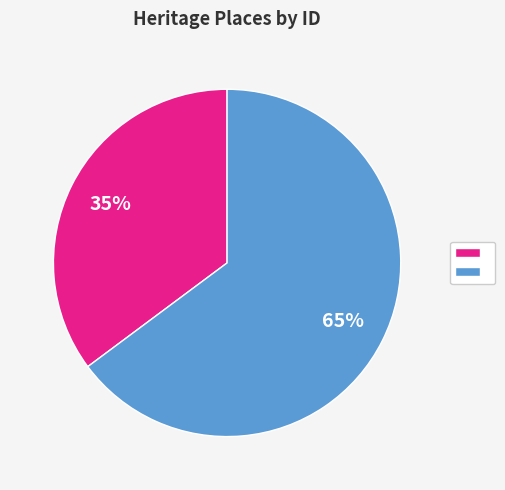

How many slices are in this pie chart?

2